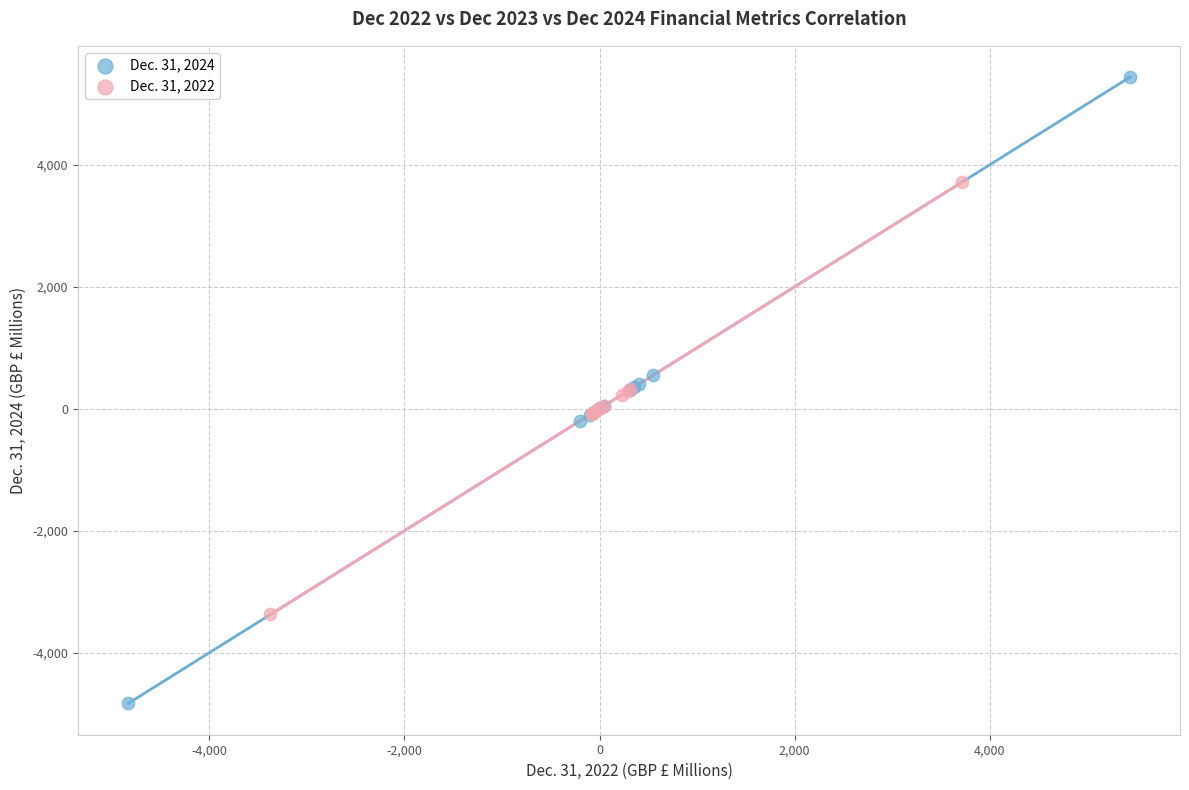

Which series has the largest Y range (max minus min)?

Dec. 31, 2024